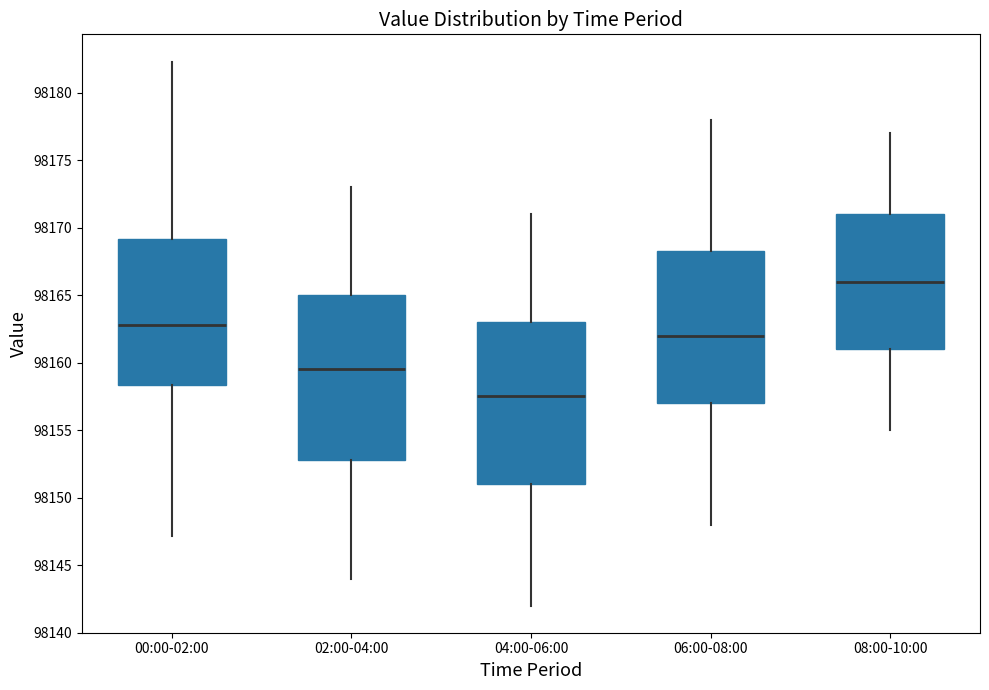

Where does the lower whisker of the box for 02:00-04:00 end on the y-axis? The values are not printed on the chart, so give them approximately, as read against the axis.

98144.0